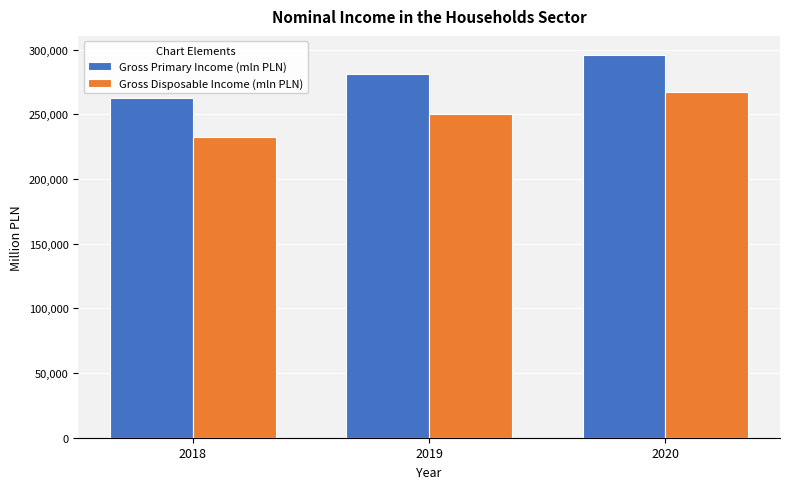

At which label is Gross Primary Income (mln PLN) closest to 279221?

2019